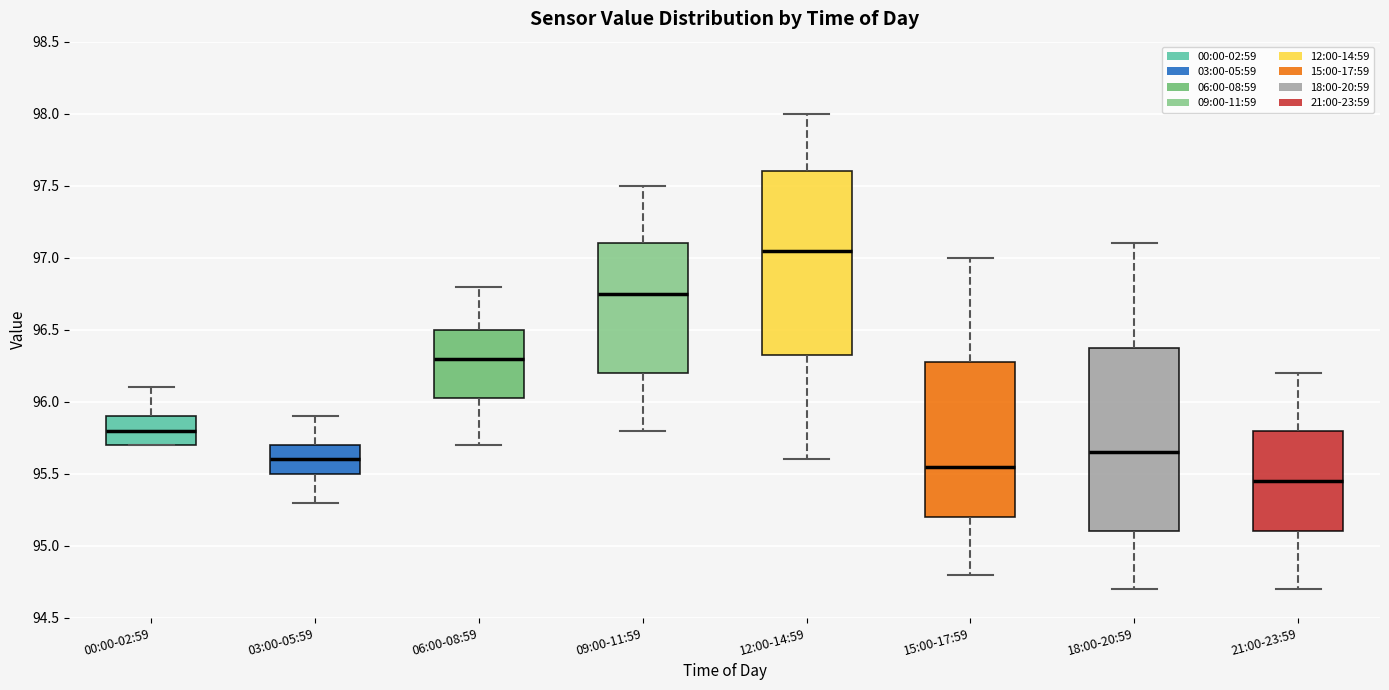

Reading left to right, read every box against the y-axis: the position of its median line, the range the box covers, and the ends of its whiskers. The values are not printed on the chart, so give them approximately, as read against the axis.

00:00-02:59: median 95.80, box 95.70 to 95.90, whiskers 95.70 to 96.10
03:00-05:59: median 95.60, box 95.50 to 95.70, whiskers 95.30 to 95.90
06:00-08:59: median 96.30, box 96.05 to 96.50, whiskers 95.70 to 96.80
09:00-11:59: median 96.75, box 96.20 to 97.10, whiskers 95.80 to 97.50
12:00-14:59: median 97.05, box 96.35 to 97.60, whiskers 95.60 to 98.00
15:00-17:59: median 95.55, box 95.20 to 96.30, whiskers 94.80 to 97.00
18:00-20:59: median 95.65, box 95.10 to 96.40, whiskers 94.70 to 97.10
21:00-23:59: median 95.45, box 95.10 to 95.80, whiskers 94.70 to 96.20